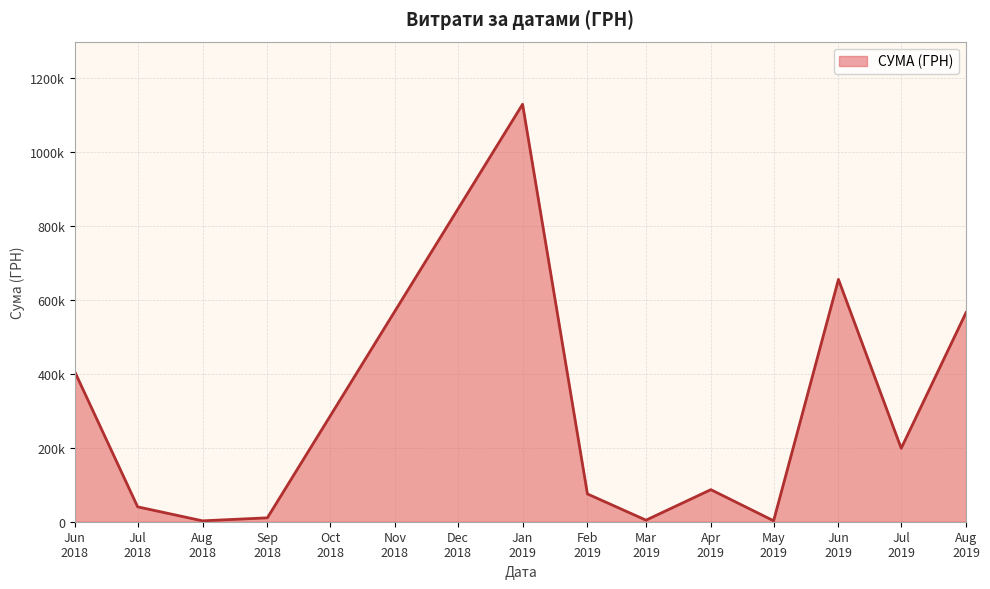

Is this an area chart (filled region under the line)?

Yes